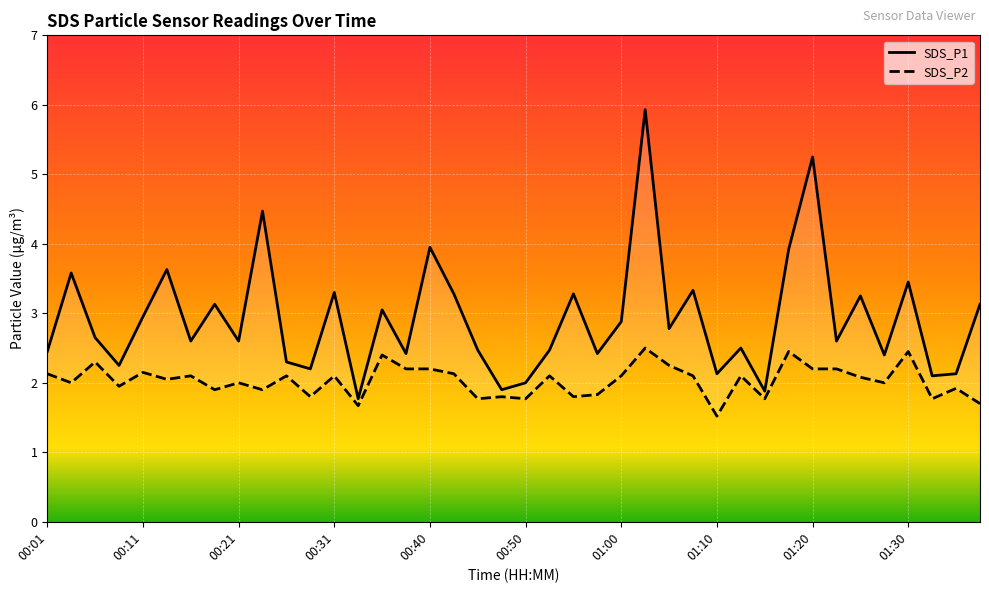

True or false: SDS_P1 has more than 0 interior local peaks.

True